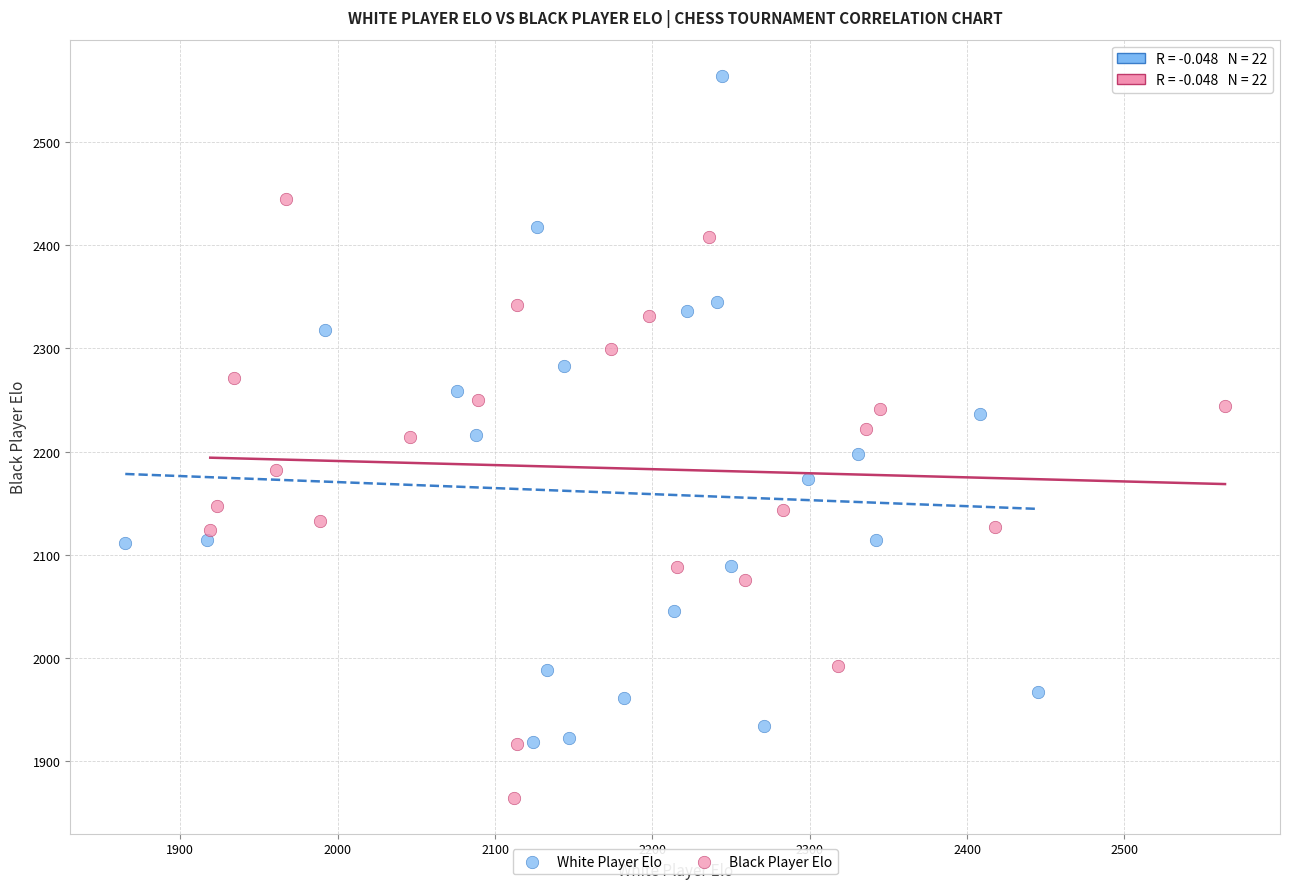

What are all the series names shown in the legend?

White Player Elo, Black Player Elo